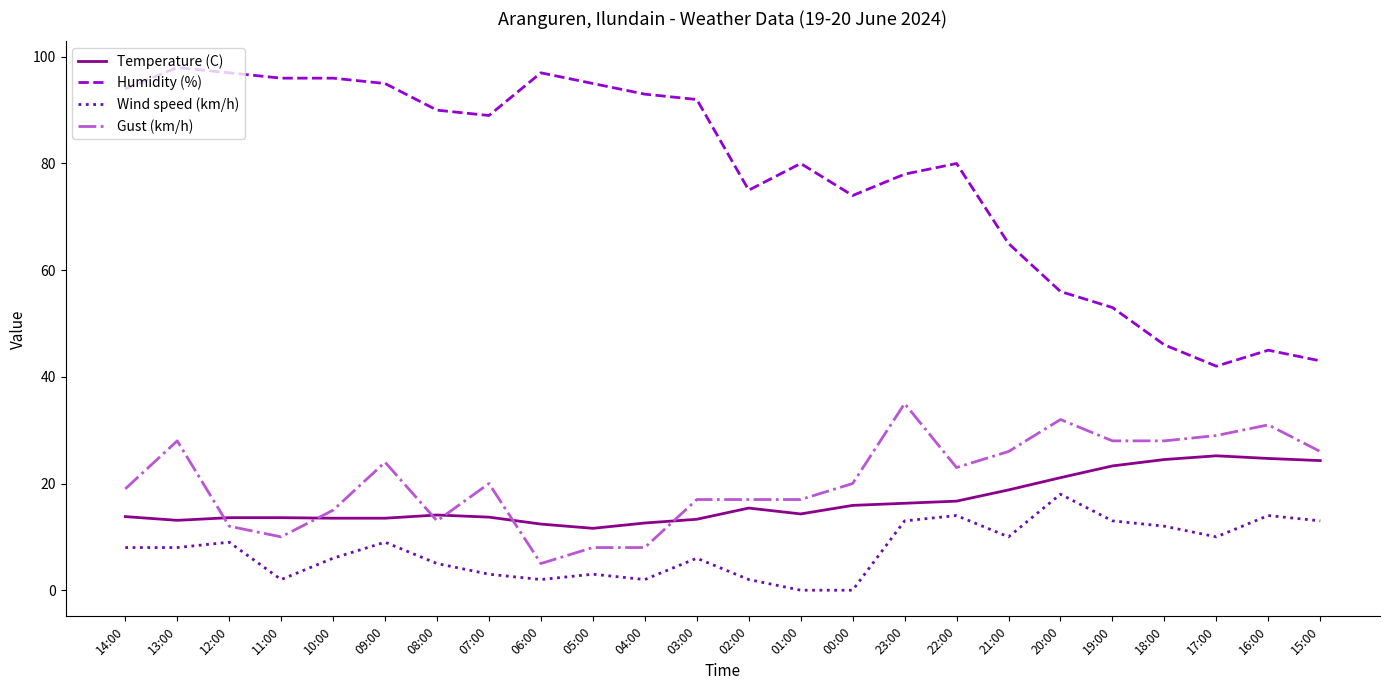

Where is Humidity (%) nearest to the value 70?

00:00